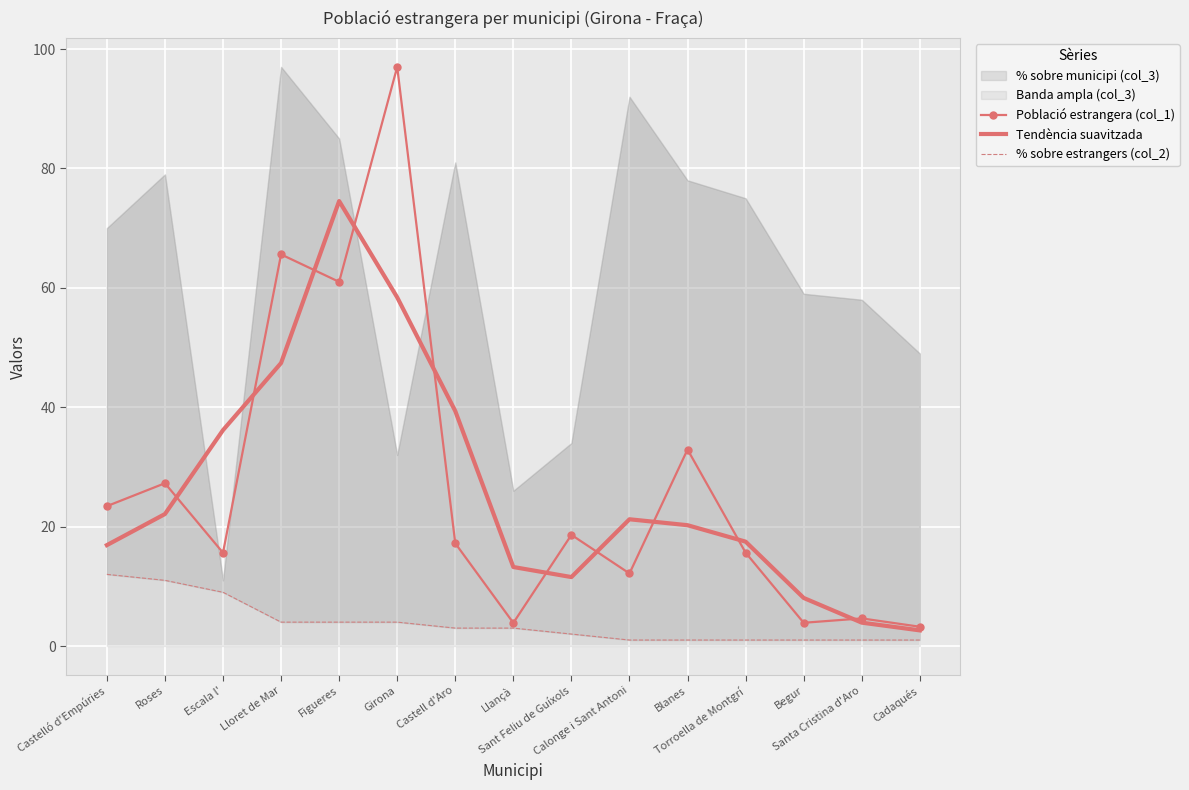

True or false: % sobre estrangers (col_2) and Tendència suavitzada cross at least once.

False